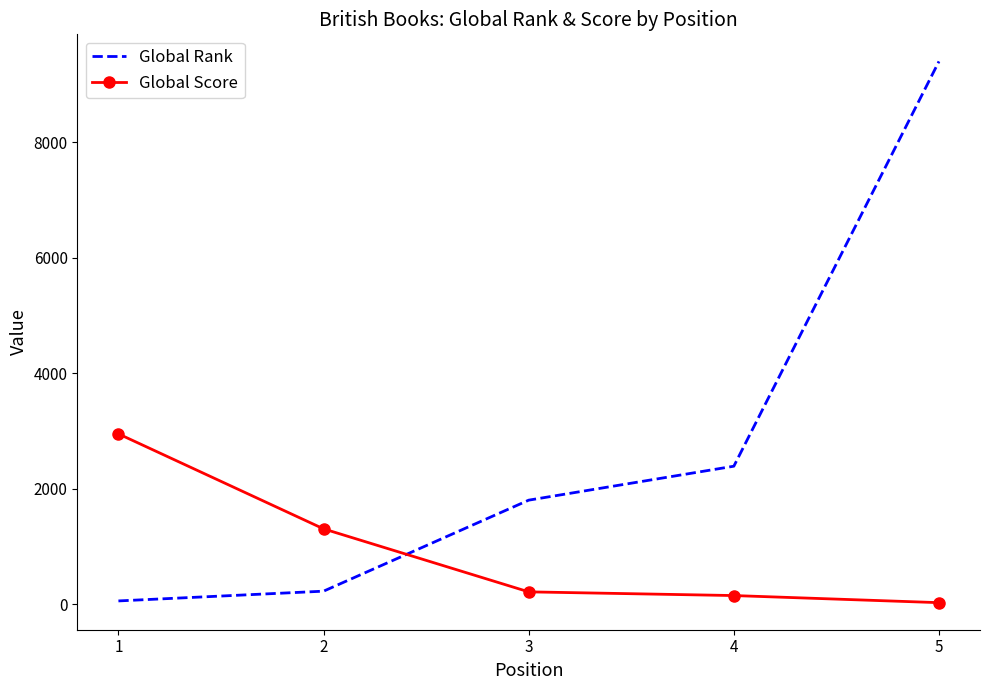

What are all the series names shown in the legend?

Global Rank, Global Score